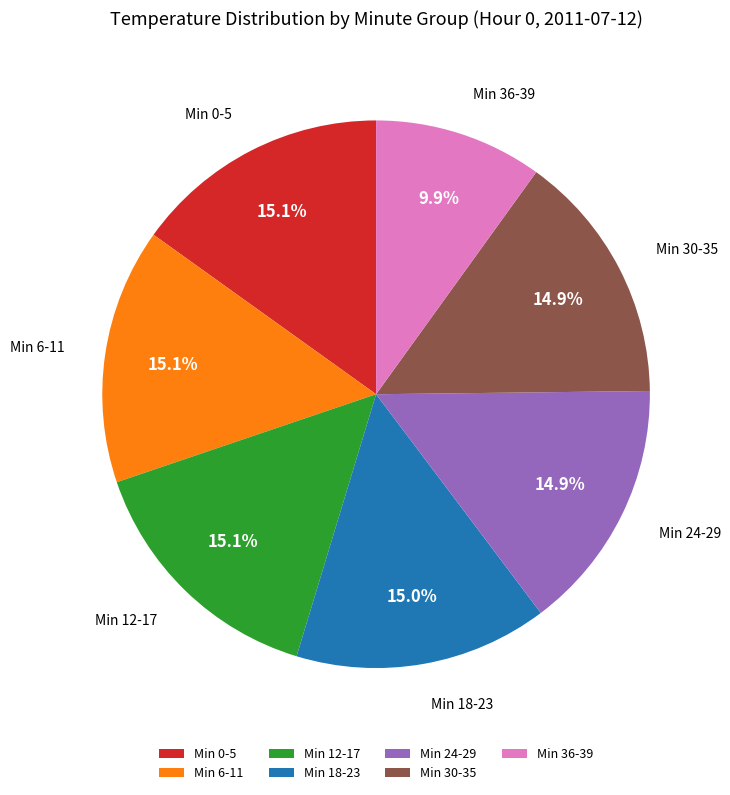

Is there any slice that represents more than half of the pie?

No